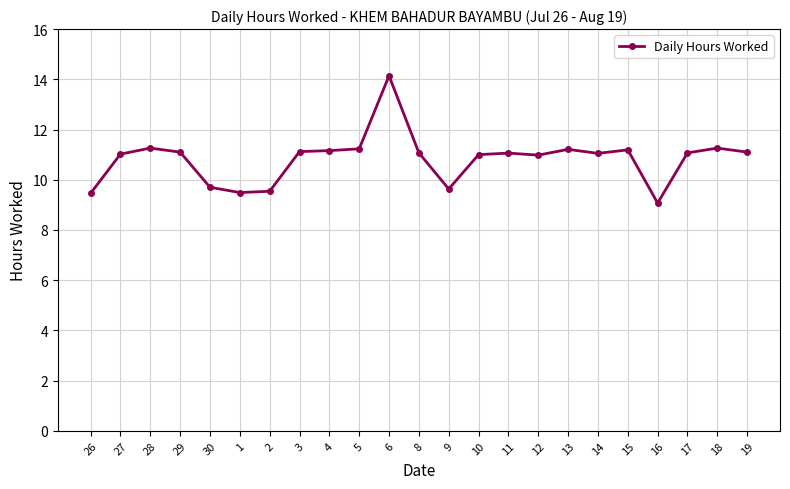

Approximately how many times larger is the value at 3 compared to 5?

1.0